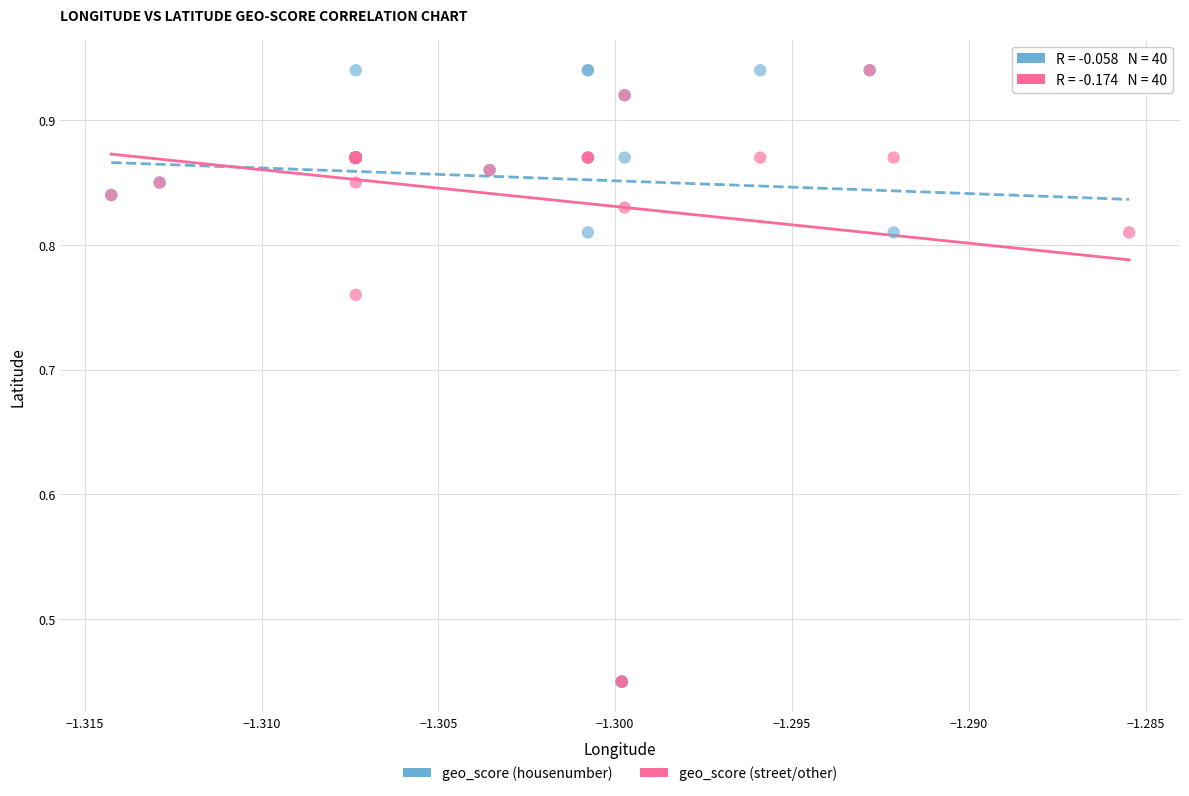

What are all the series names shown in the legend?

geo_score (housenumber), geo_score (street/other)